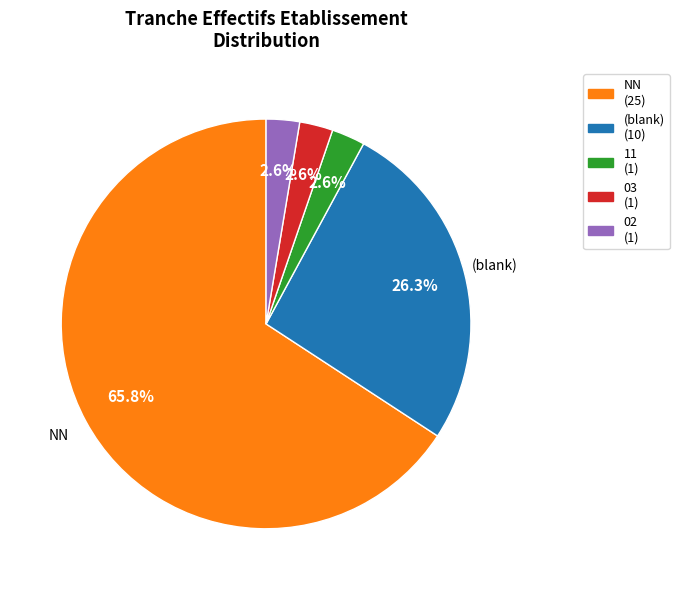

Is there any slice that represents more than half of the pie?

Yes